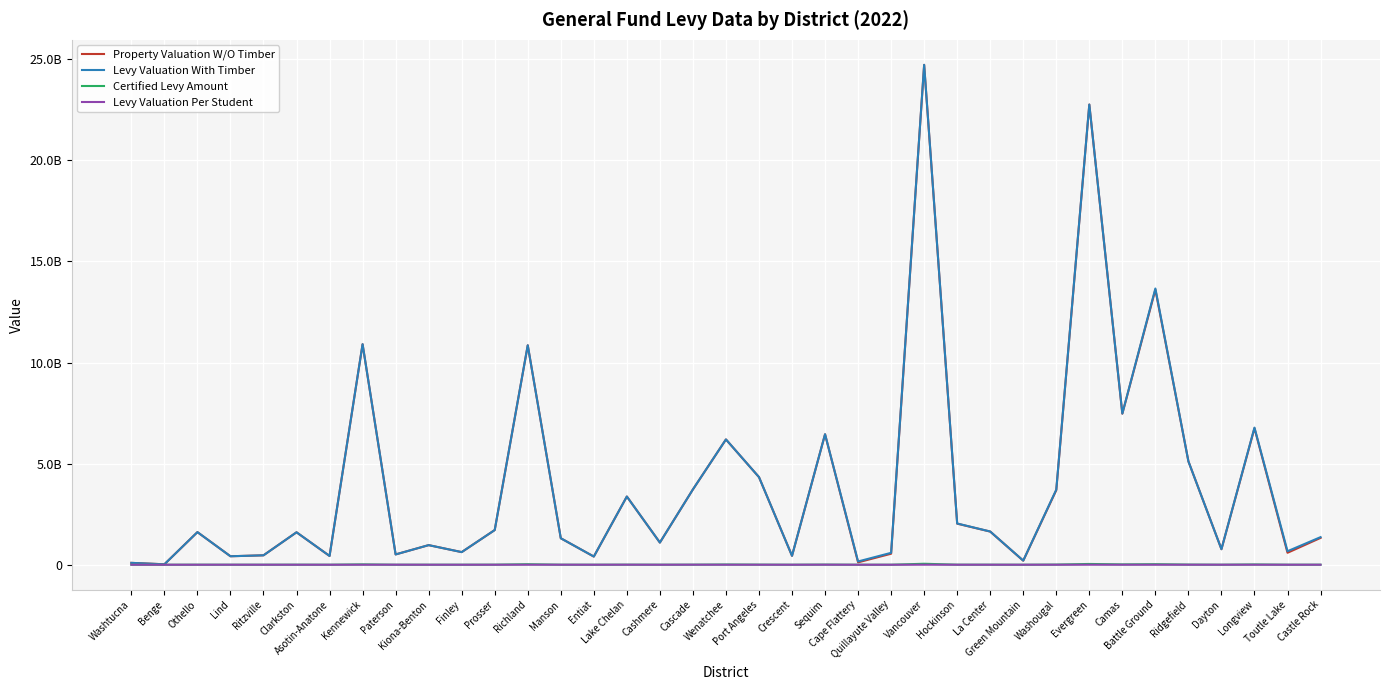

Does the chart display data point markers on the line(s)?

No